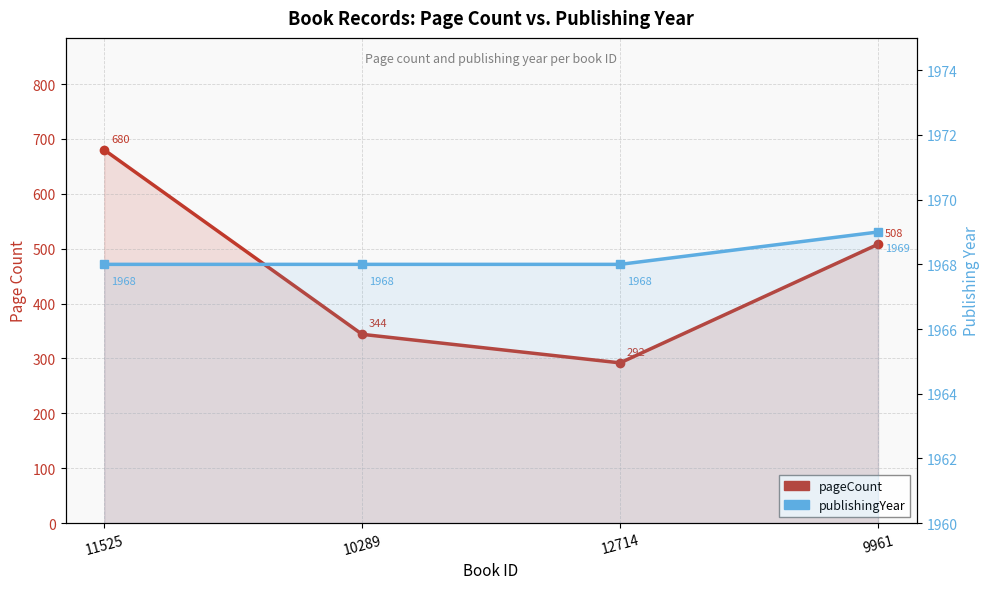

At which label does pageCount first exceed 508?

11525